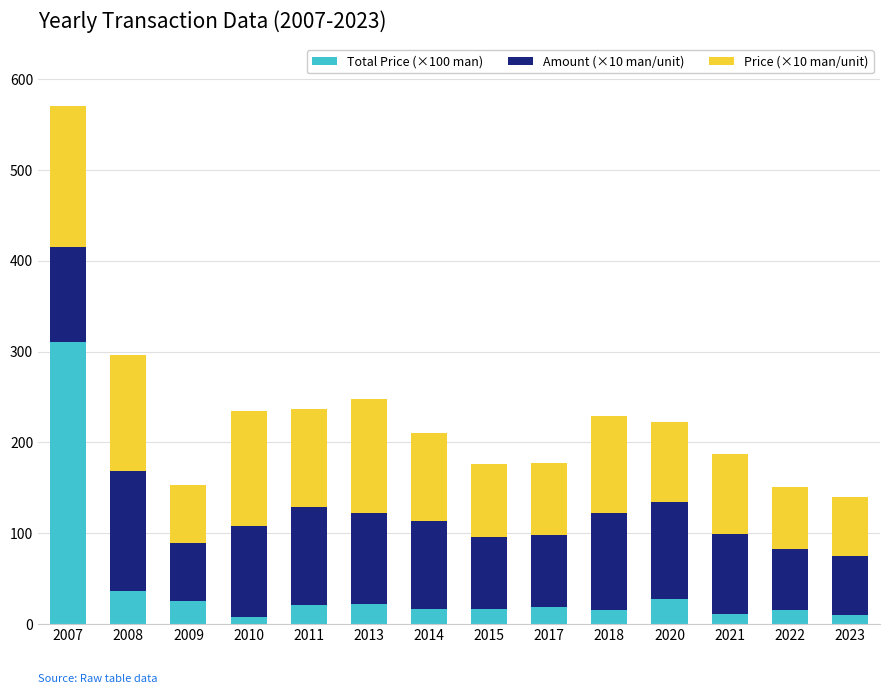

What is the sum of all Total Price (×100 man) values?

552.2